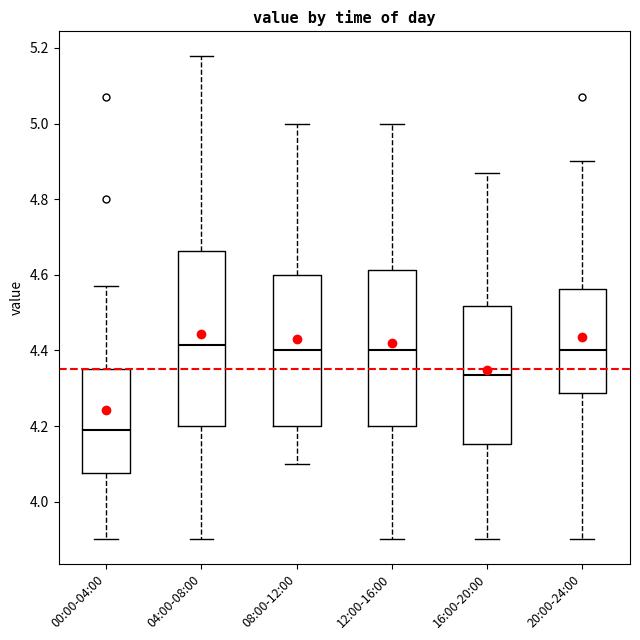

Which box is the tallest, from its lower edge to its upper edge?

04:00-08:00